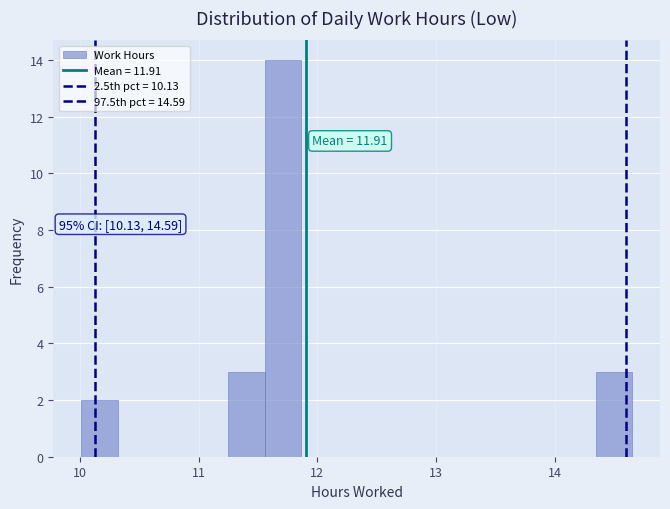

Read against the x-axis, roughly where is the centre of the tallest bar?

11.7